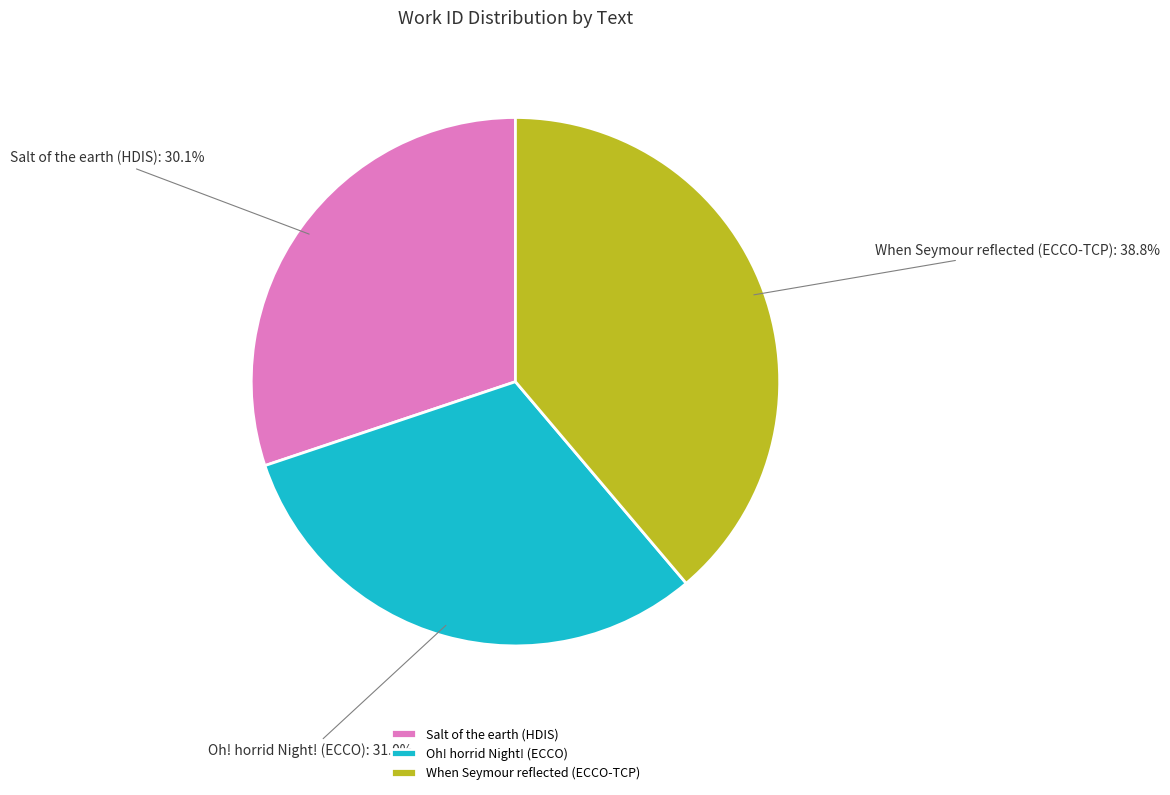

Which category has the smallest portion of the pie?

Salt of the earth (HDIS)